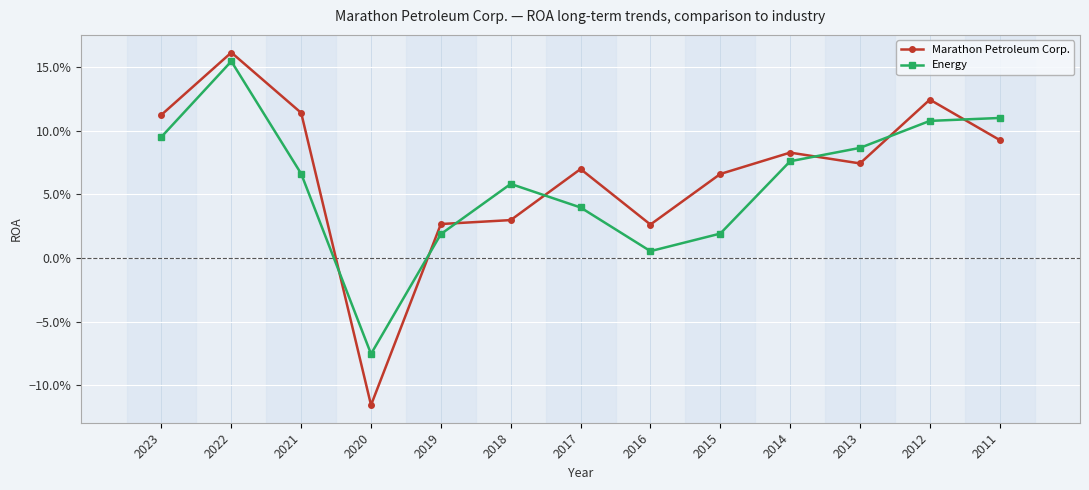

Does the chart have visible grid lines?

Yes